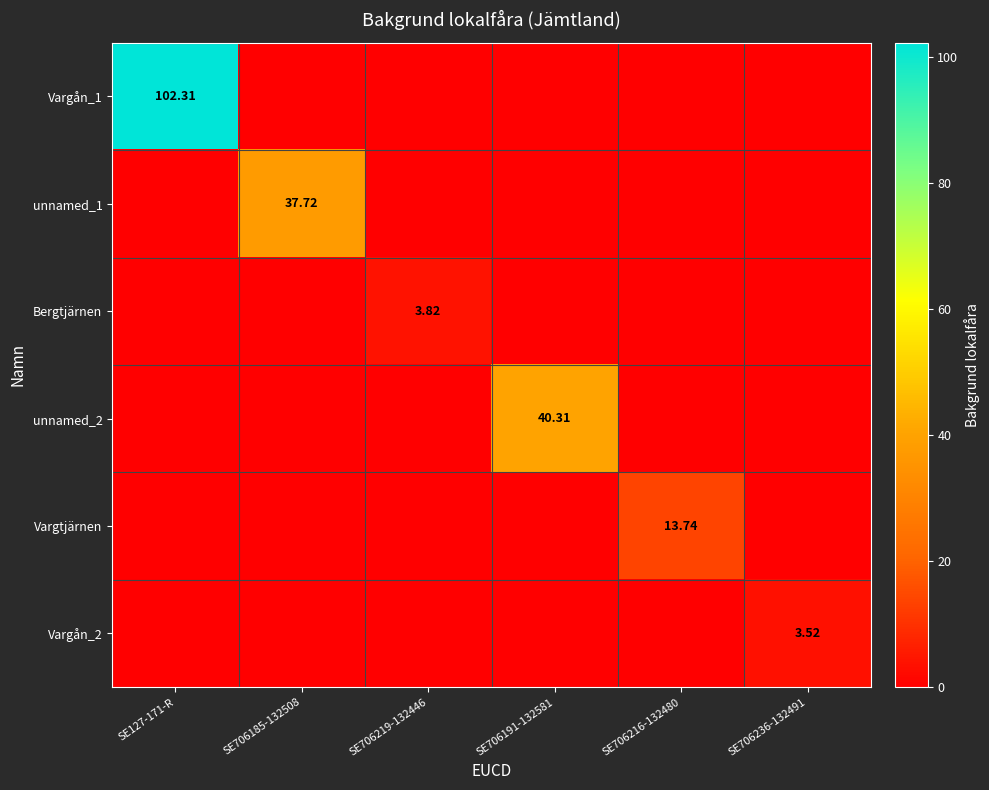

Which has a higher value, SE706191-132581 or SE127-171-R?

SE127-171-R